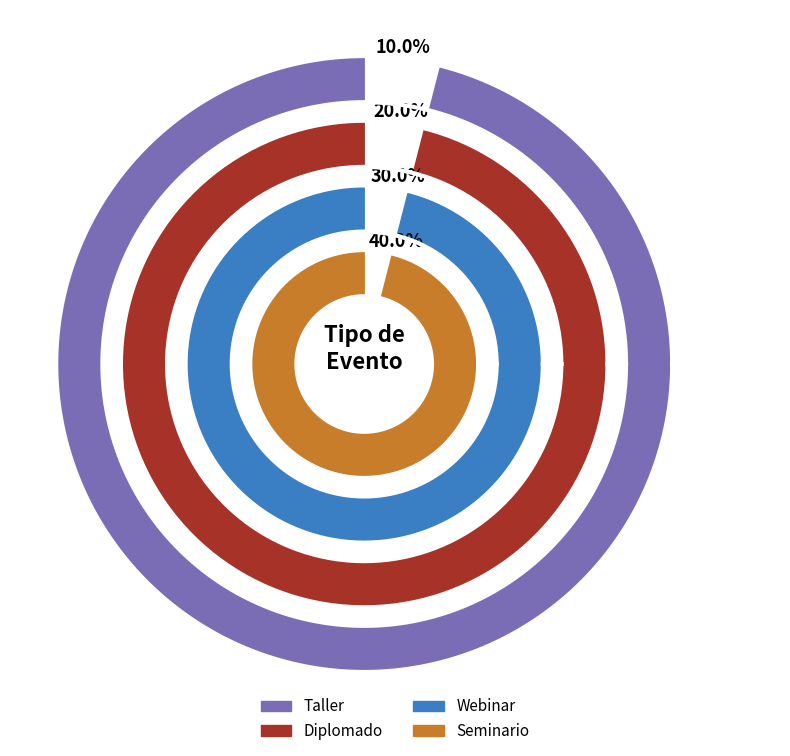

Which category has the biggest portion of the pie?

Seminario